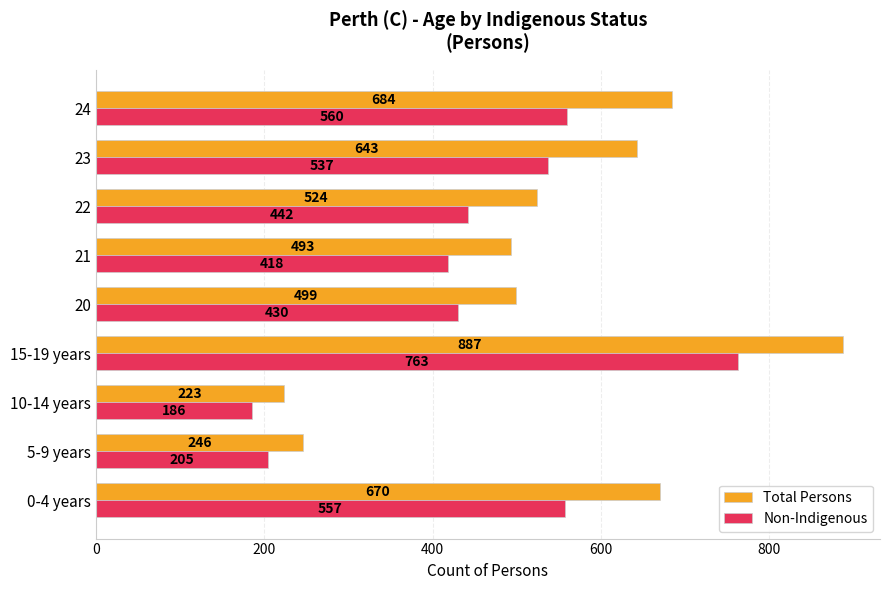

Which series has the largest total across all categories?

Total Persons